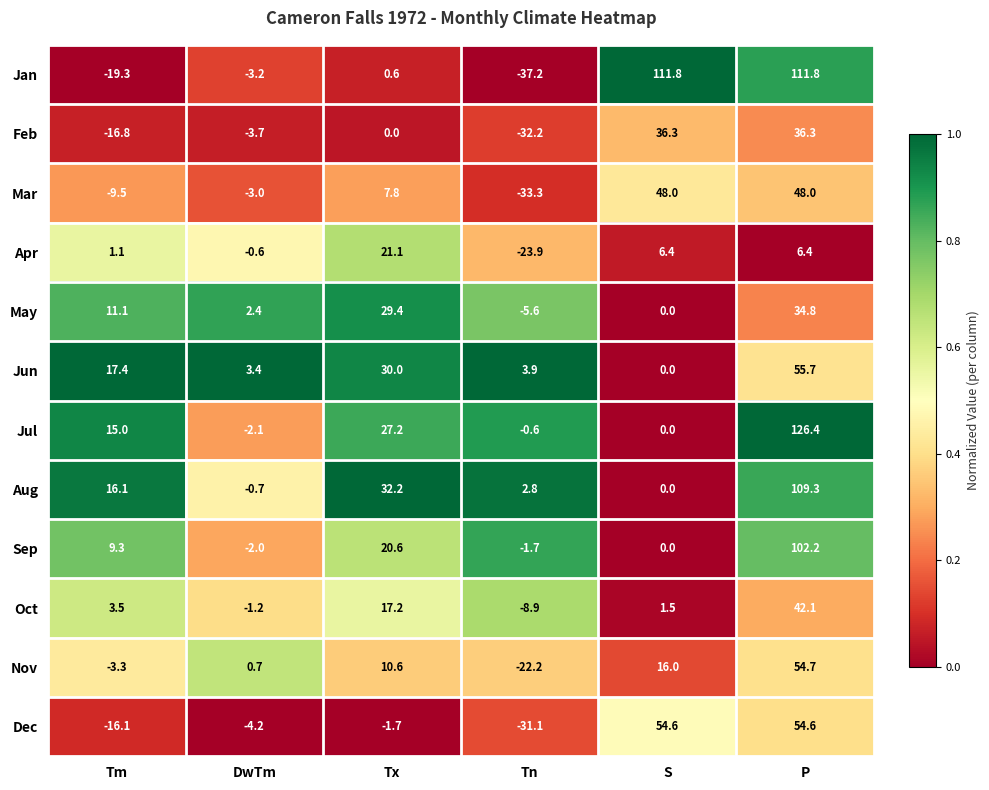

At Tx, list the series in order from largest to smallest.

Aug, Jun, May, Jul, Apr, Sep, Oct, Nov, Mar, Jan, Feb, Dec